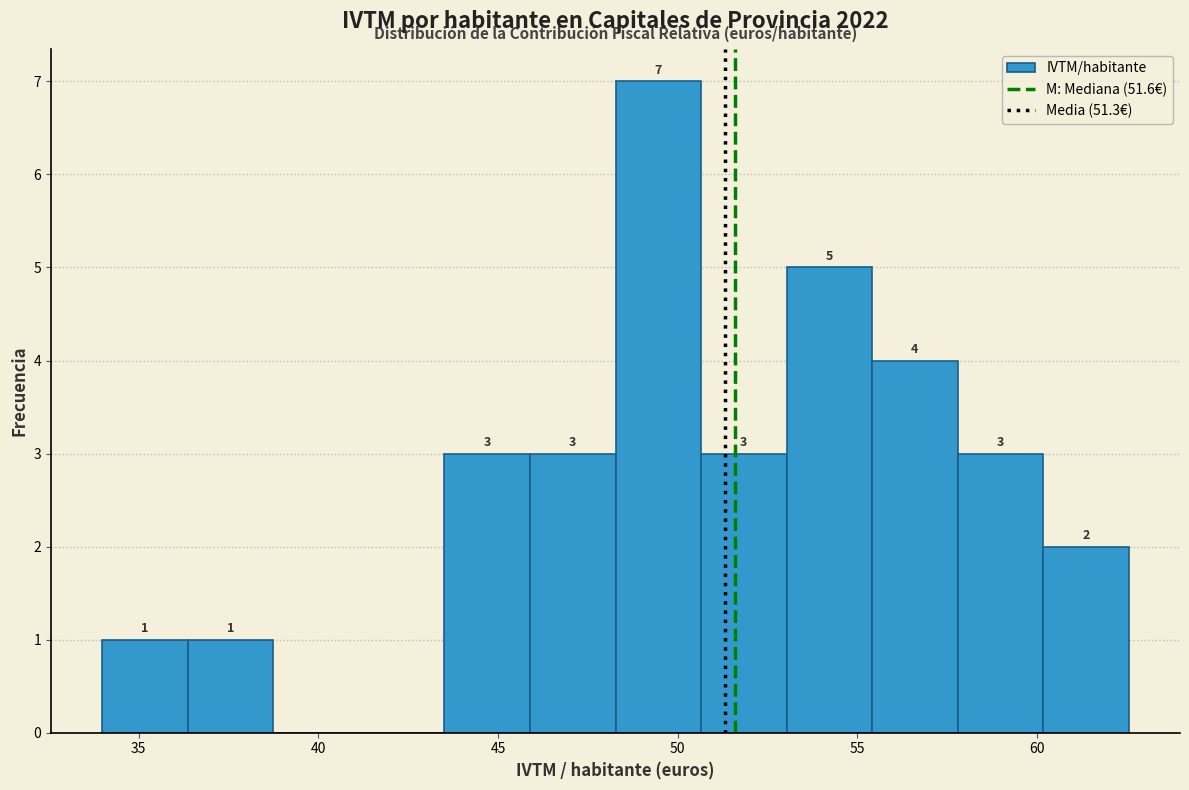

Over which range of the x-axis is the bar tallest?

48.5 to 50.5